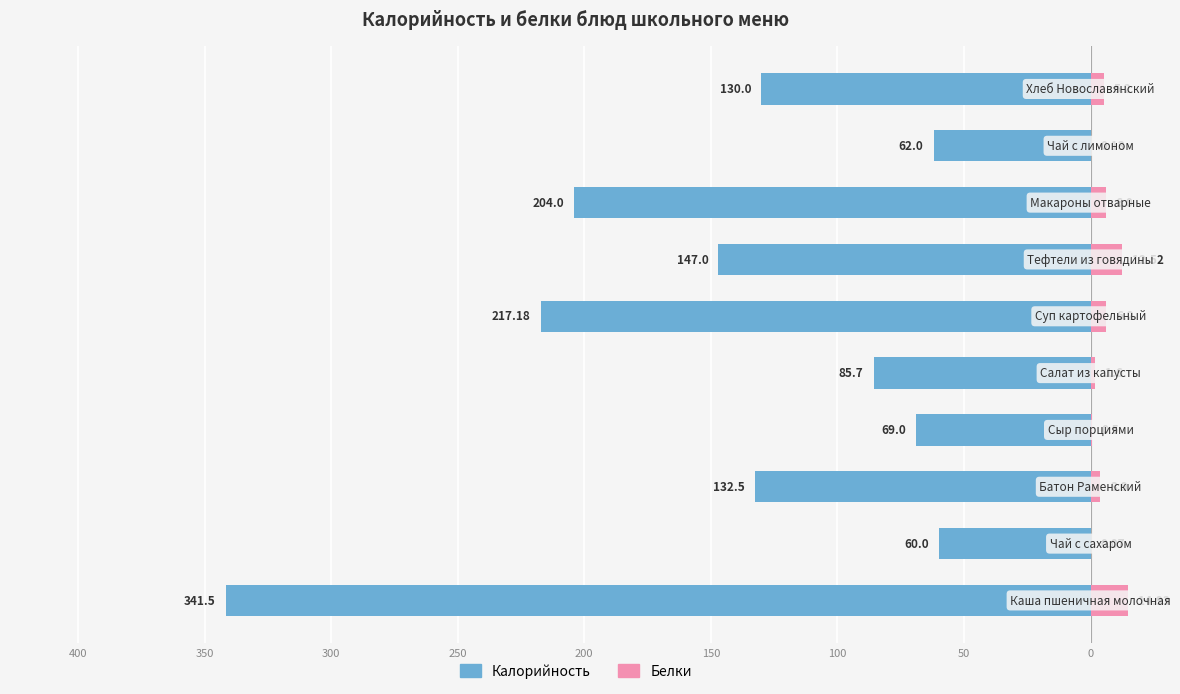

Read the Калорийность value at 200.

-217.2